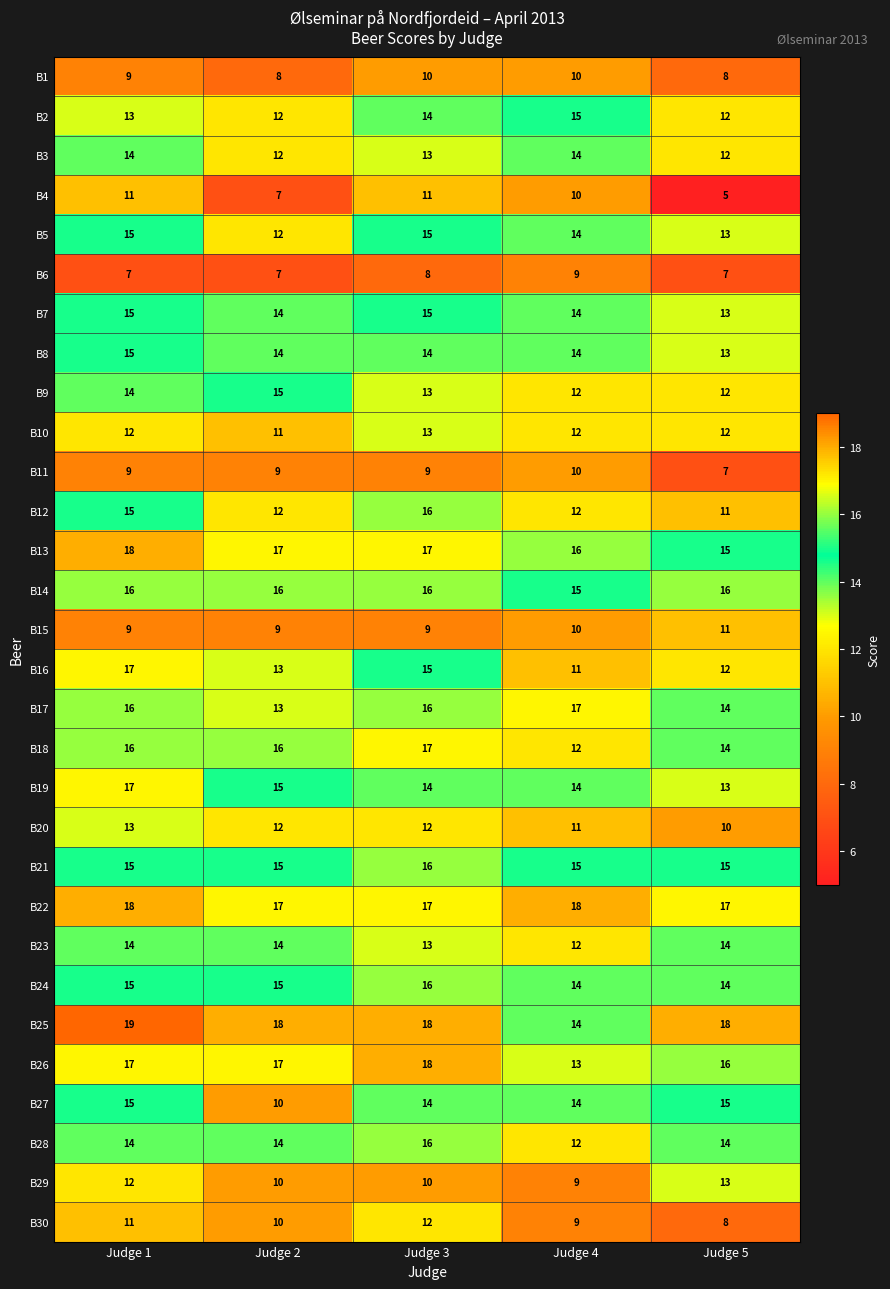

True or false: B2 has a value of 12 at Judge 5.

True